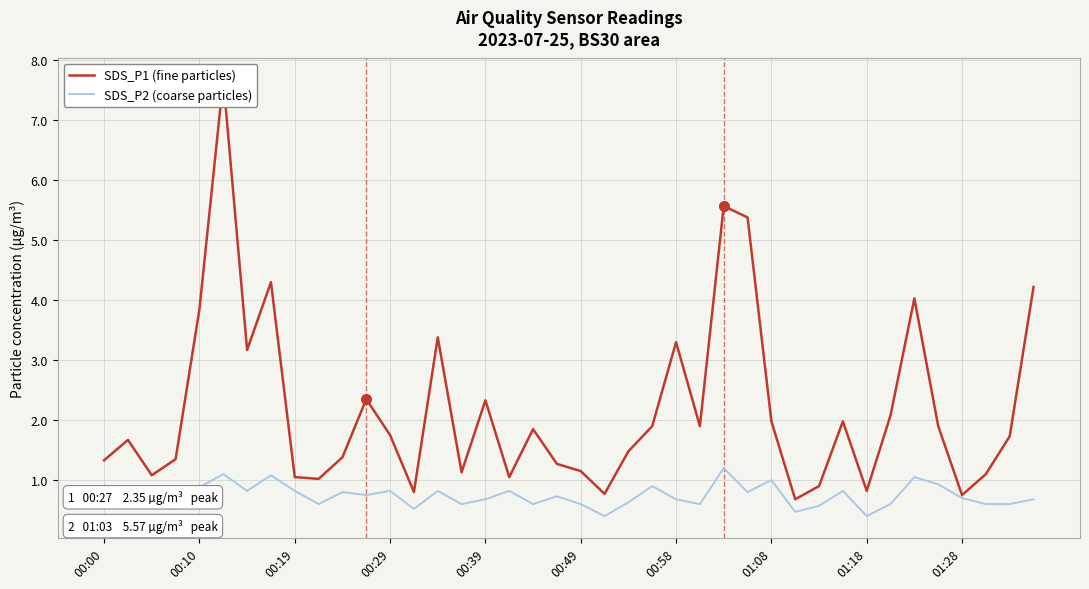

What is the difference between the maximum and minimum values in the SDS_P2 (coarse particles) series?

0.8